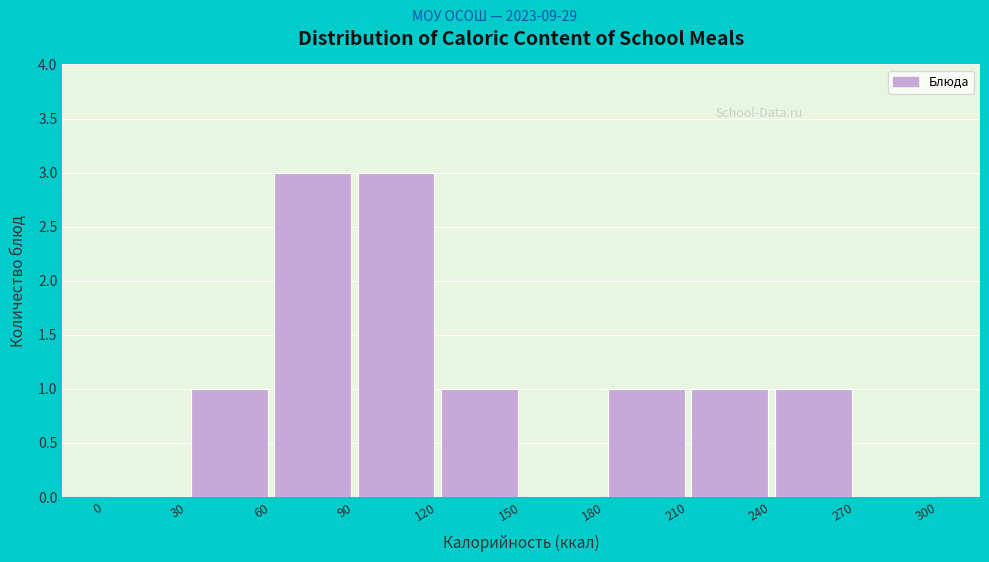

Reading left to right, list every bar in this chart as the range it spans on the x-axis followed by its height. The values are not printed on the chart, so give them approximately, as read against the axis.

0 to 30: 0
30 to 60: 1
60 to 90: 3
90 to 120: 3
120 to 150: 1
150 to 180: 0
180 to 210: 1
210 to 240: 1
240 to 270: 1
270 to 300: 0